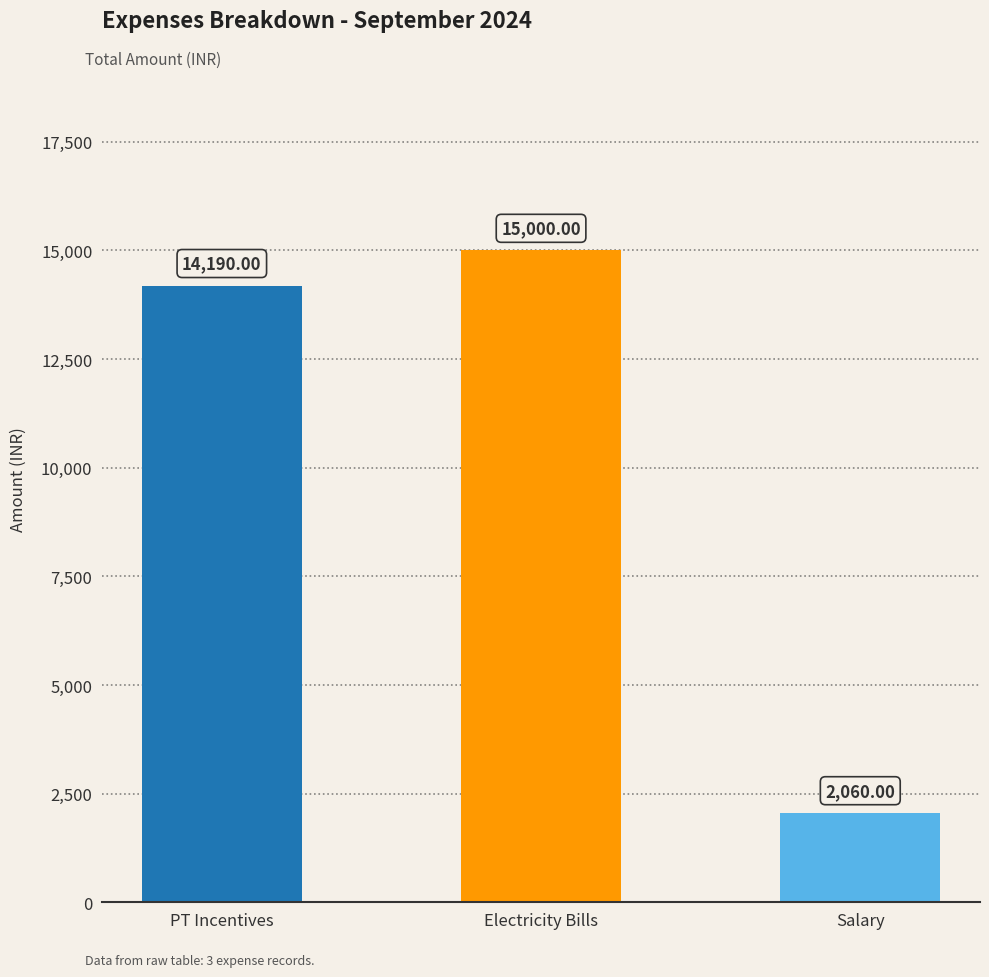

Are the bars grouped side by side (vs. stacked)?

No